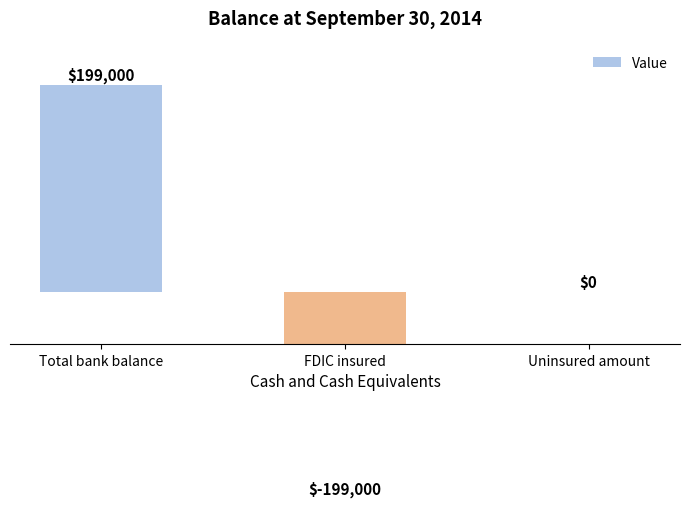

At which label does the data first exceed 0?

Total bank balance